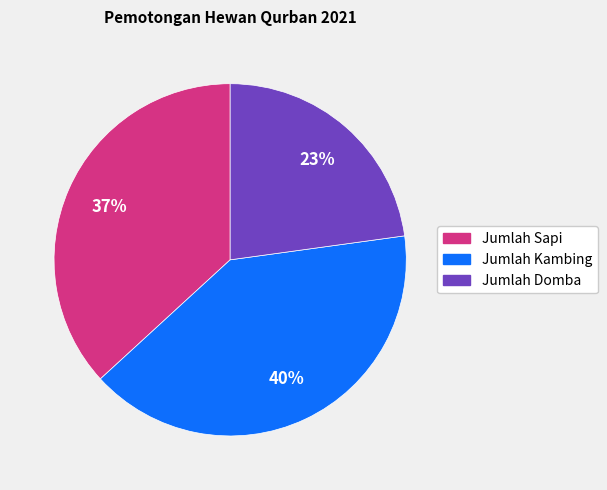

Which category has the smallest portion of the pie?

Jumlah Domba